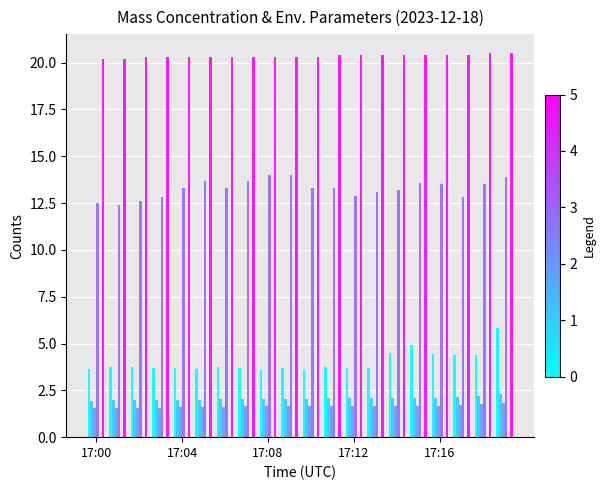

How many bars are there in each group?

5